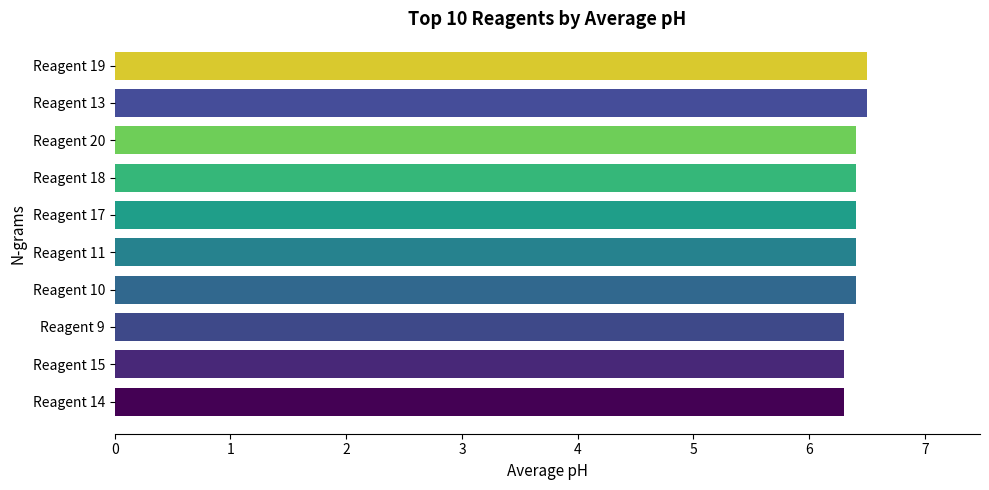

What is the average value?

6.4